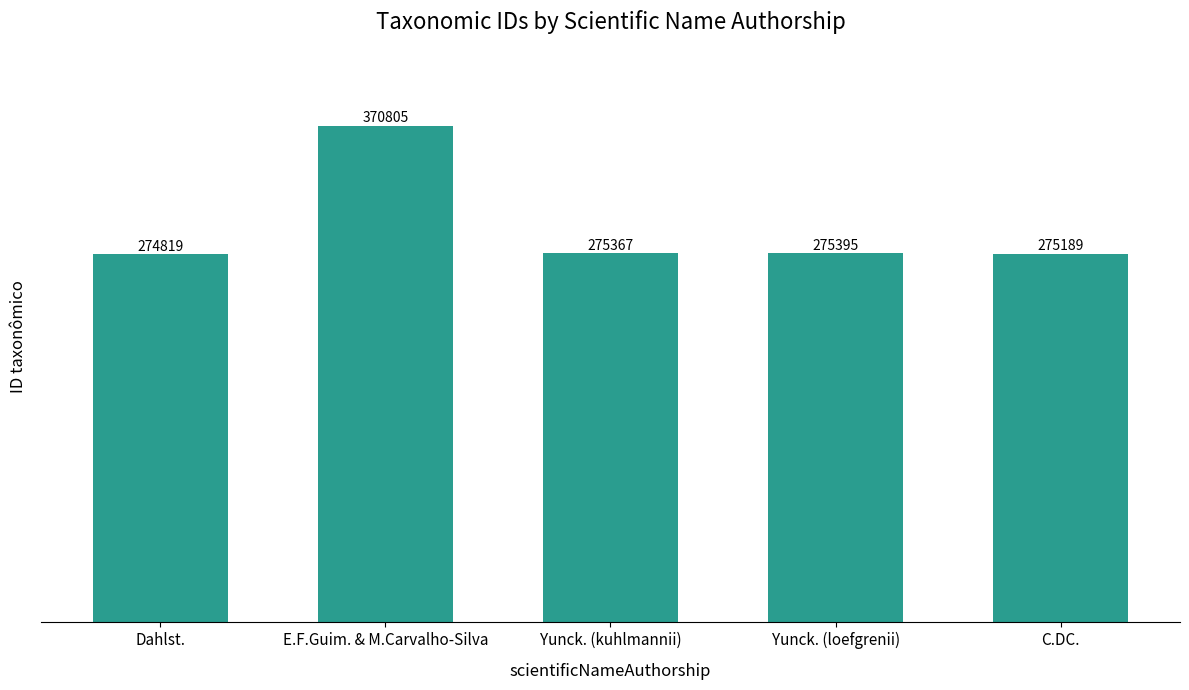

What is the label of the 2nd bar from the right?

Yunck. (loefgrenii)